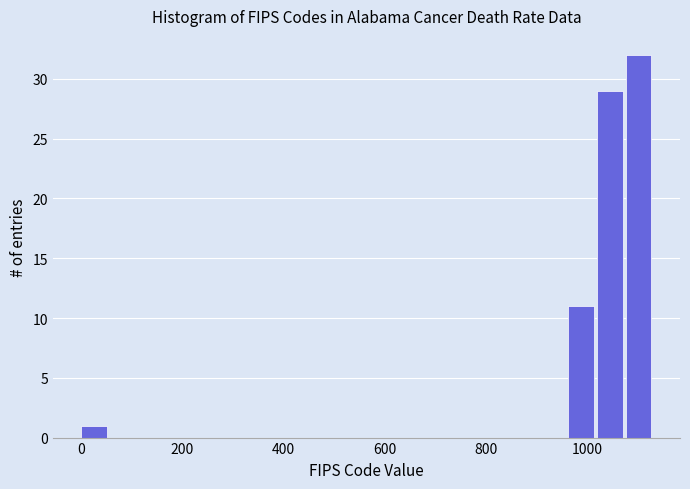

Read against the x-axis, roughly where is the centre of the tallest bar?

1100